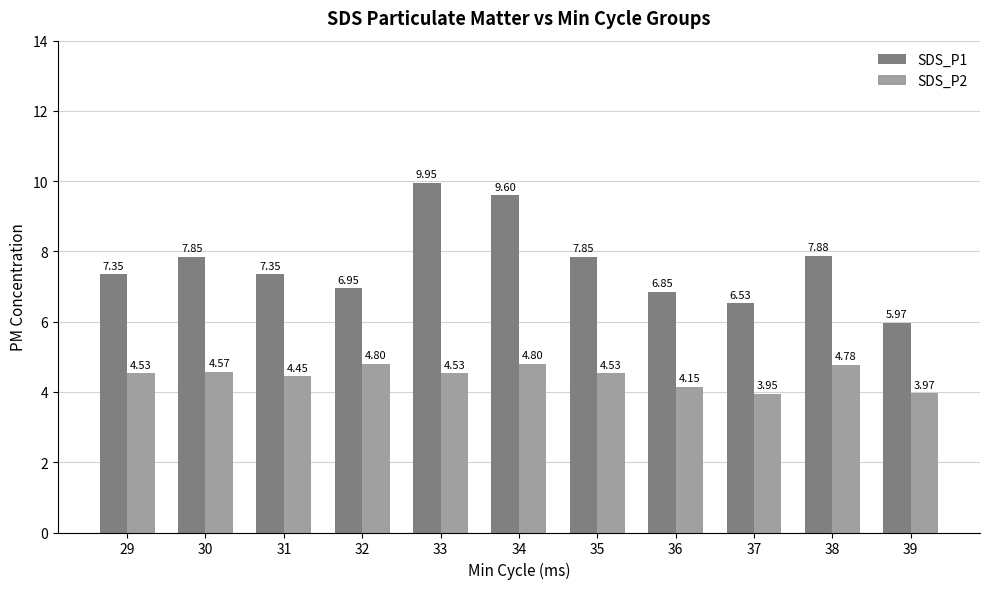

The SDS_P1 series shows 2.5 at 33. True or false?

False